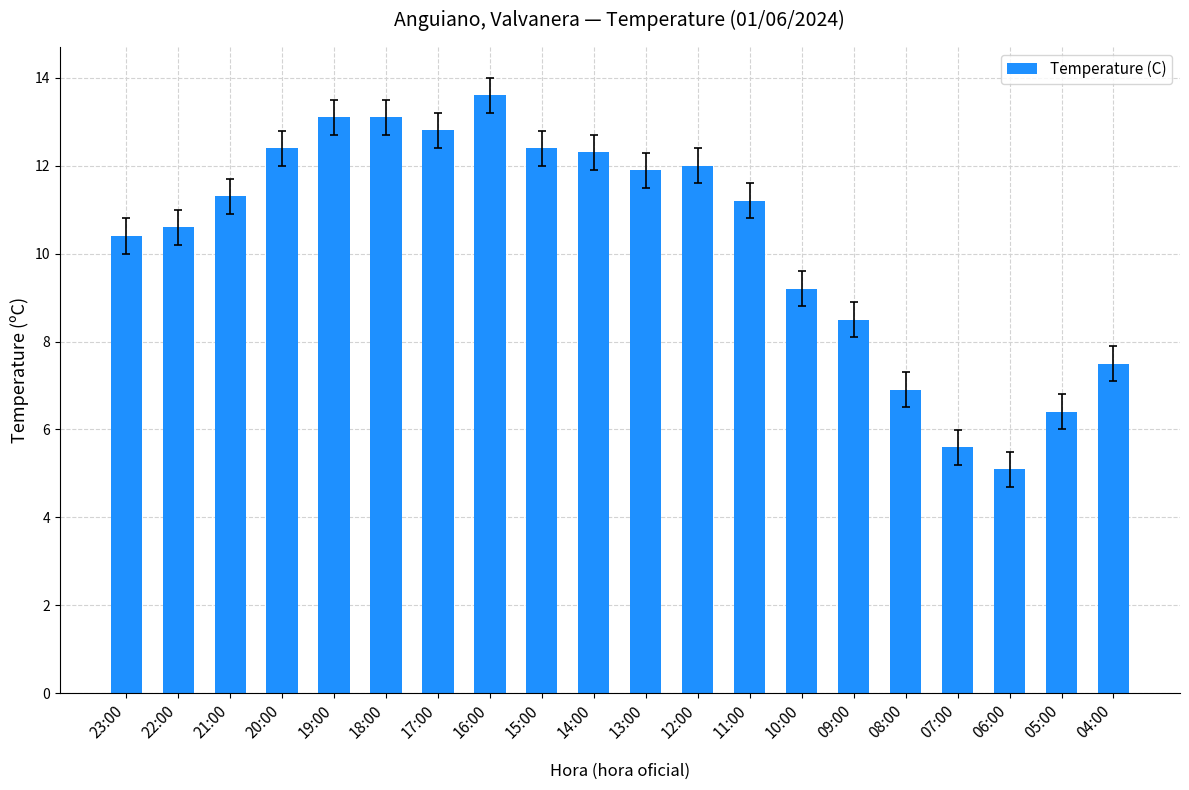

What position from the right is 23:00?

20